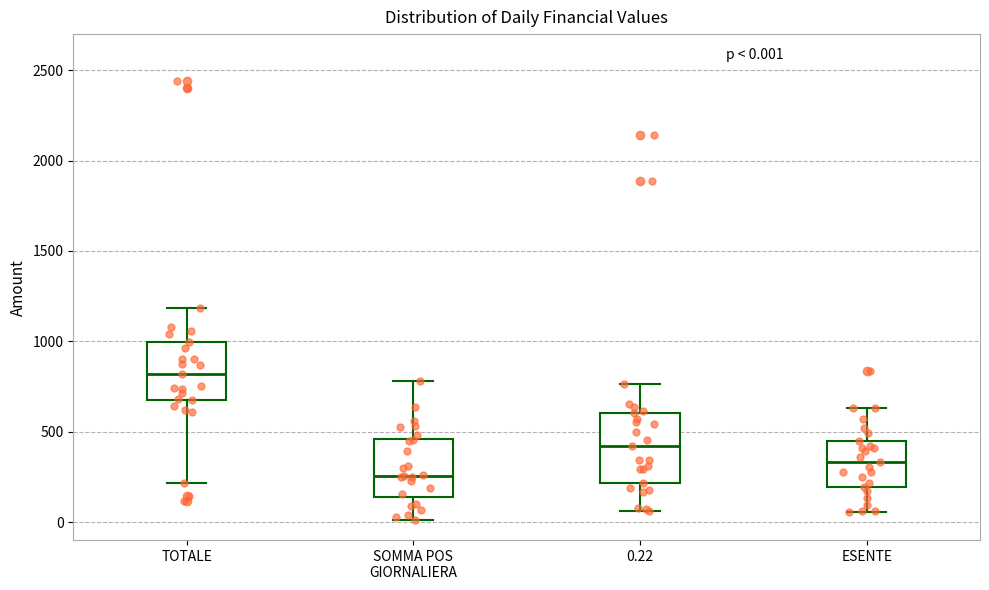

Comparing the boxes themselves (not the whiskers), which one is the tallest?

0.22